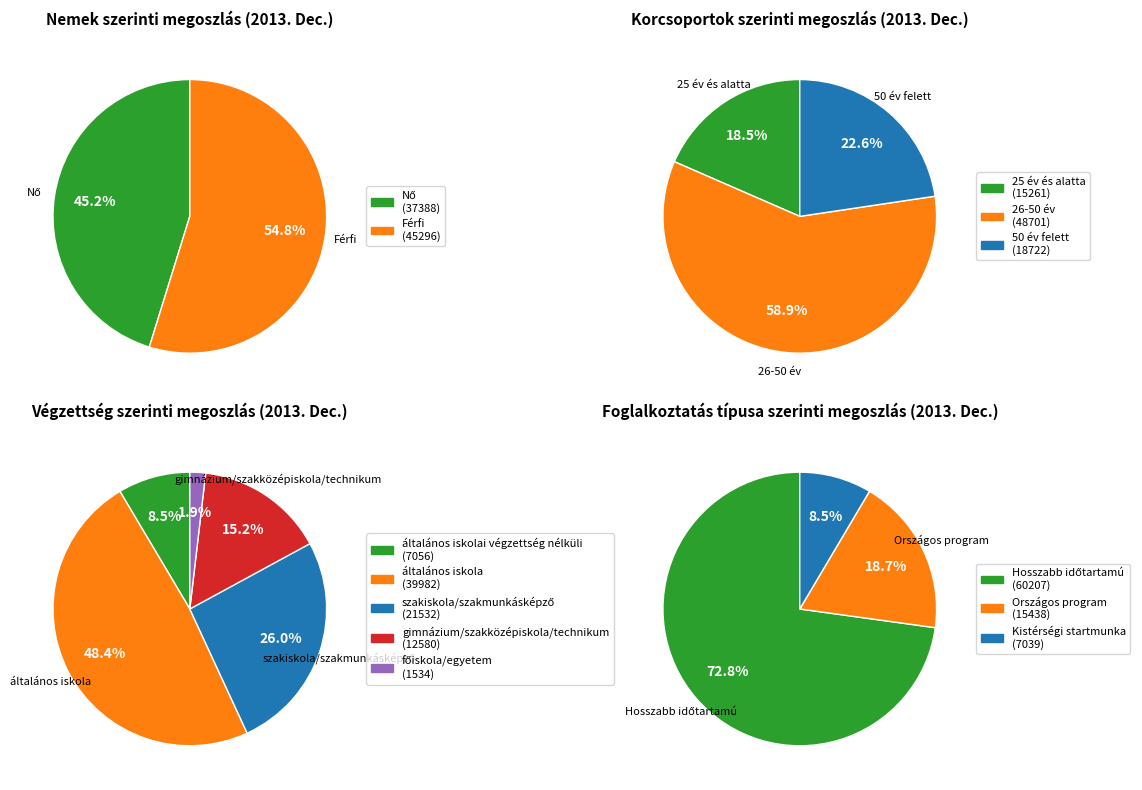

Which slice is the smallest?

főiskola, egyetem